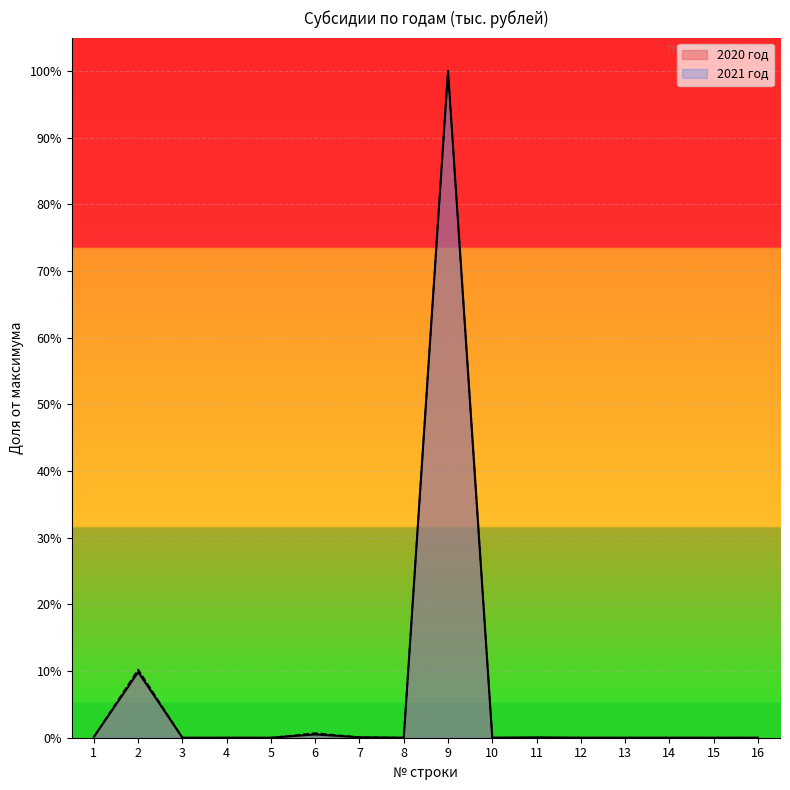

True or false: 2021 год and 2020 год intersect in this chart.

False